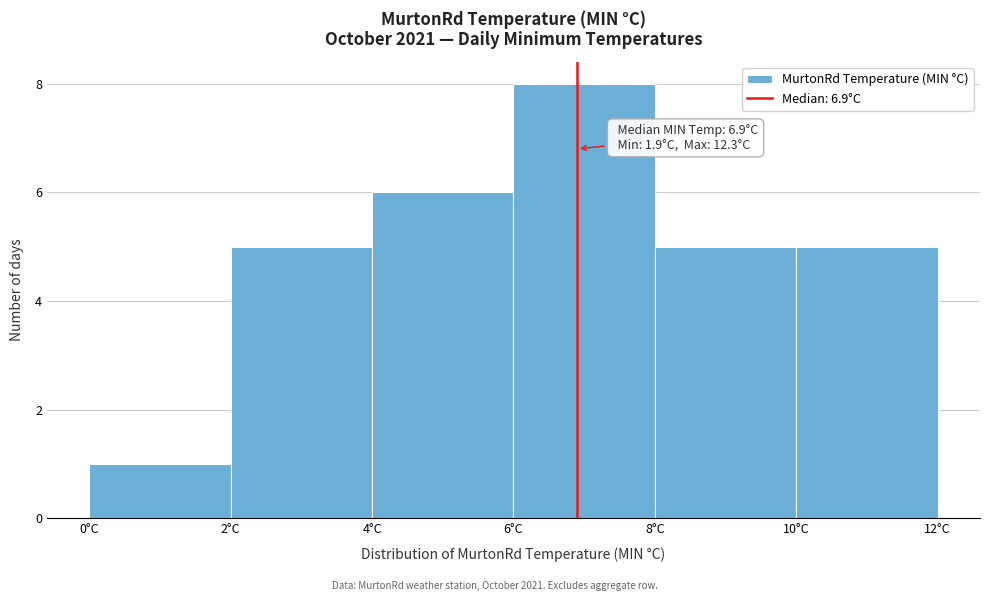

Over which range of the x-axis is the bar tallest?

6 to 8